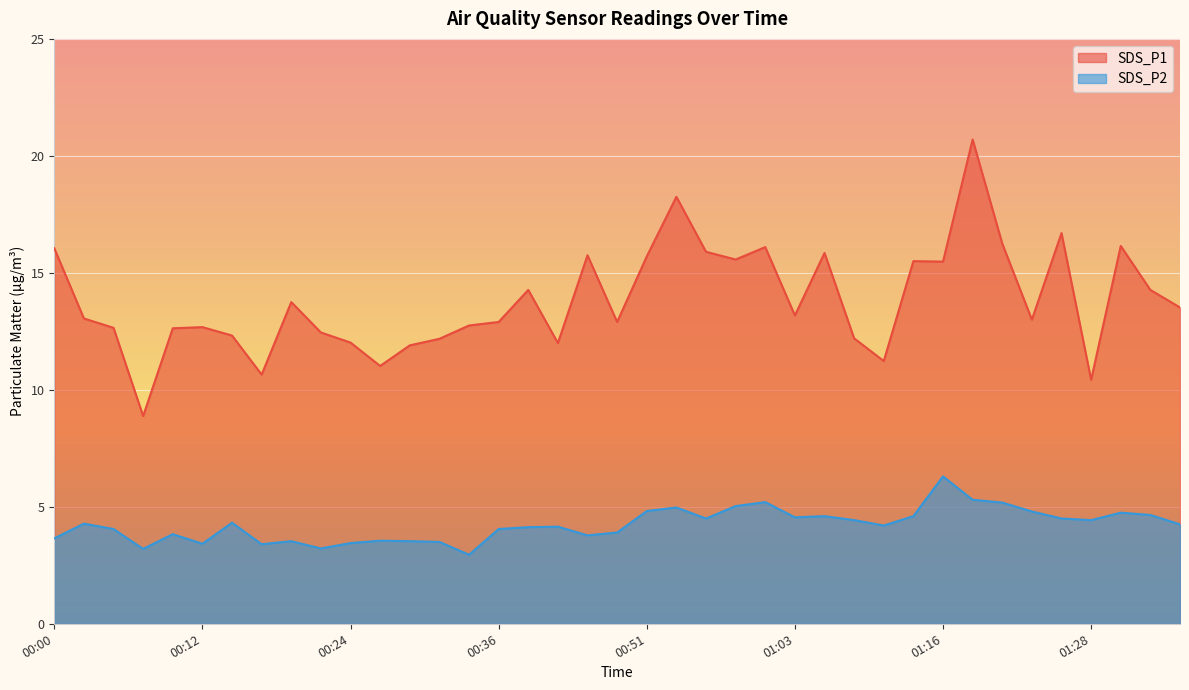

Rank the categories by SDS_P1 value from lowest to highest.

00:07, 01:28, 00:17, 00:26, 01:11, 00:29, 00:41, 00:24, 00:31, 01:08, 00:14, 00:22, 00:09, 00:05, 00:12, 00:34, 00:36, 00:49, 01:23, 00:02, 01:03, 01:35, 00:19, 00:39, 01:33, 01:16, 01:13, 00:58, 00:51, 00:46, 01:06, 00:56, 00:00, 01:01, 01:30, 01:21, 01:25, 00:54, 01:18